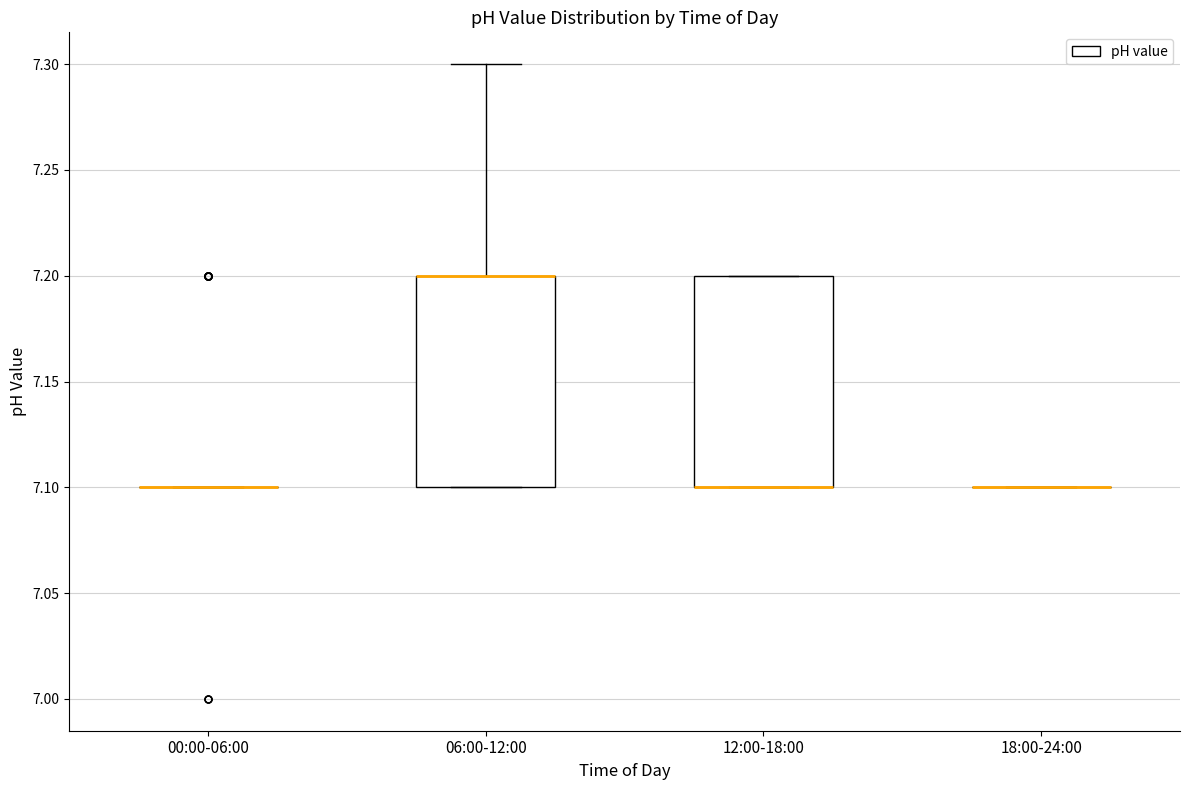

Reading left to right, read every box against the y-axis: the position of its median line, the range the box covers, and the ends of its whiskers. The values are not printed on the chart, so give them approximately, as read against the axis.

00:00-06:00: box collapsed to a line at 7.1, whiskers 7.1 to 7.1
06:00-12:00: median 7.2 (drawn on the box's upper edge), box 7.1 to 7.2, whiskers 7.1 to 7.3
12:00-18:00: median 7.1 (drawn on the box's lower edge), box 7.1 to 7.2, whiskers 7.1 to 7.2
18:00-24:00: box collapsed to a line at 7.1, whiskers 7.1 to 7.1